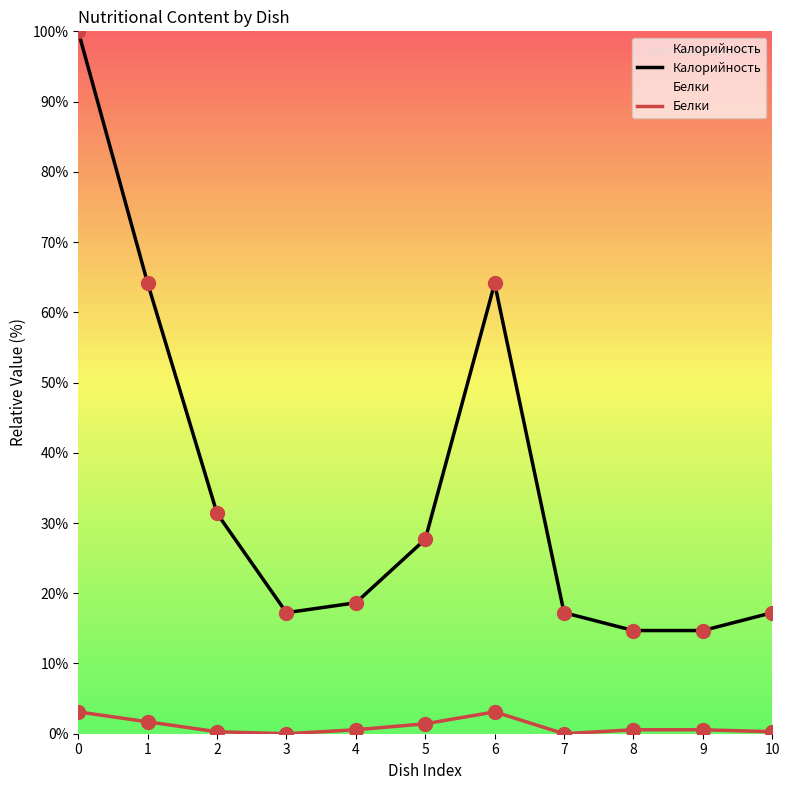

Which series has the largest total across all categories?

Калорийность